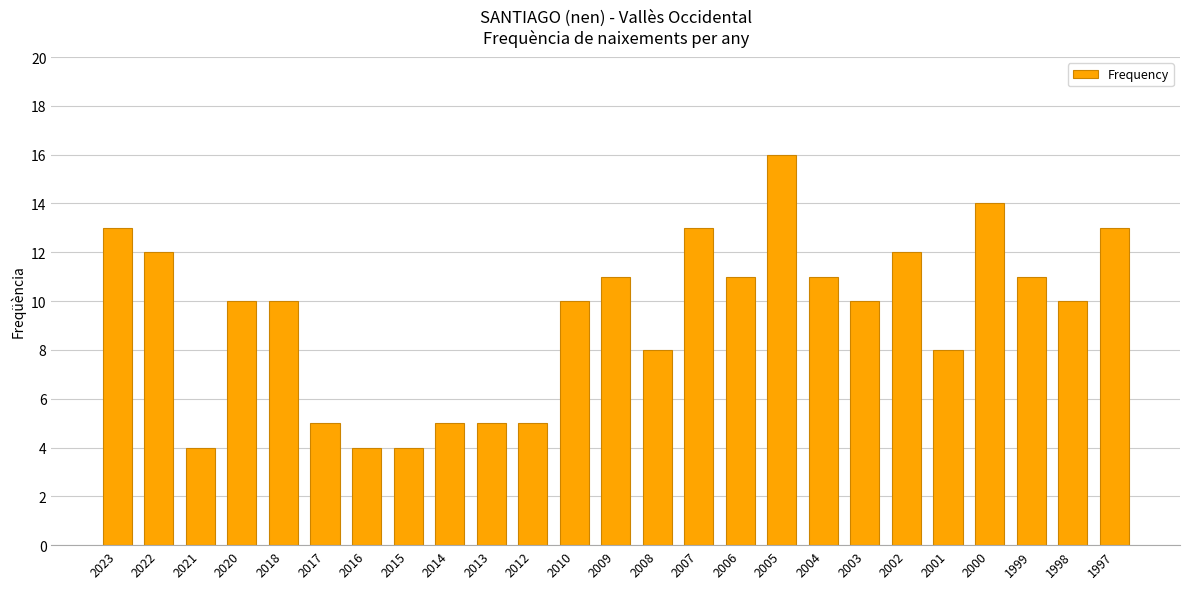

What is the difference between the second highest and second lowest values?

10